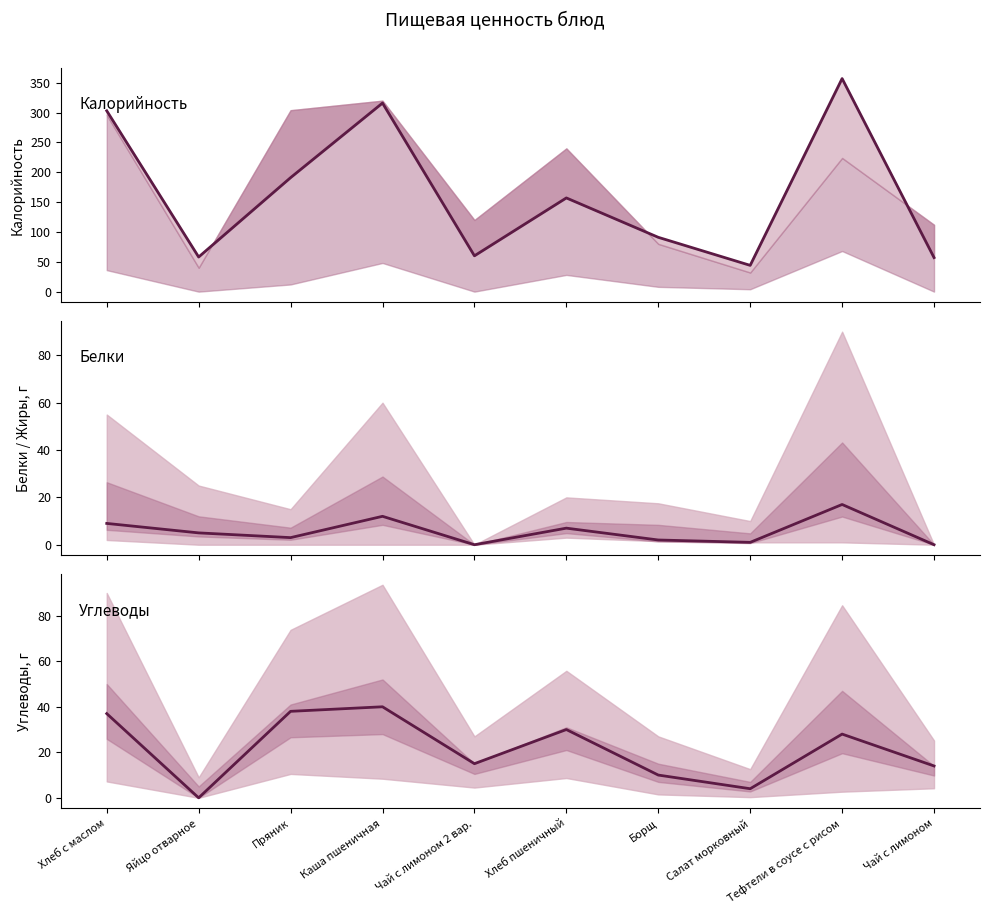

At which label does Углеводы reach its peak?

Каша пшеничная